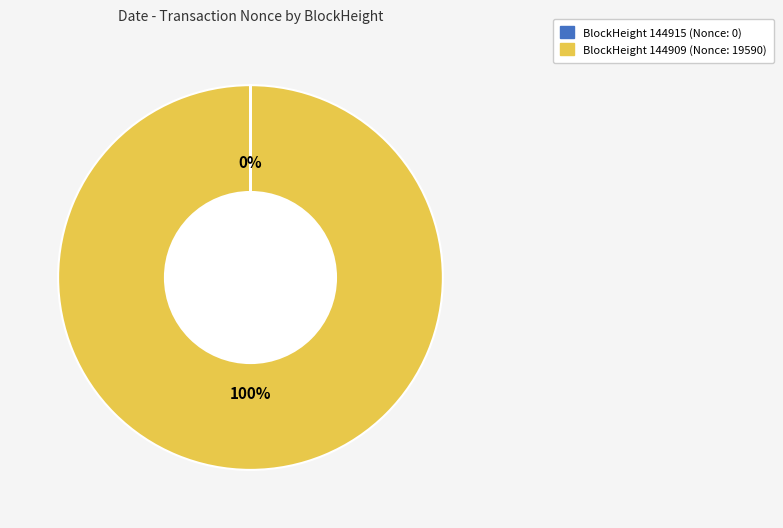

Which category has the biggest portion of the pie?

BlockHeight 144909 (Nonce: 19590)